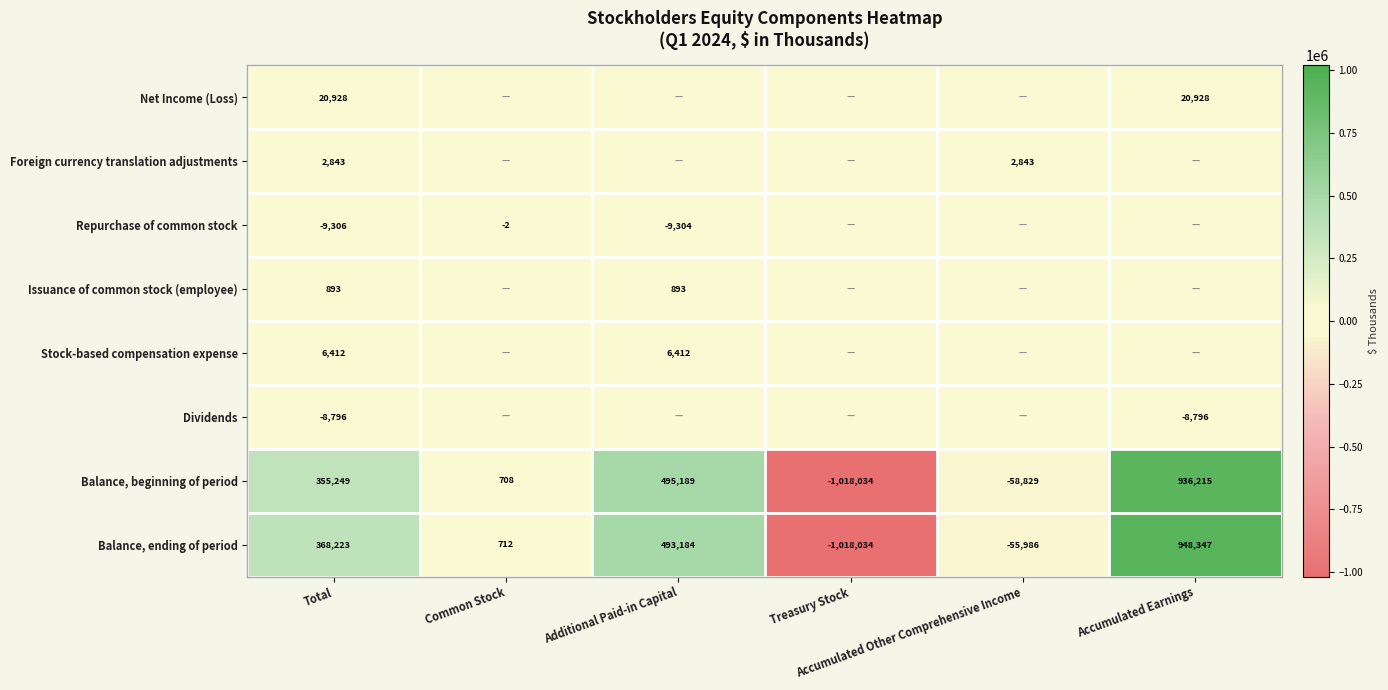

What is the difference between the maximum and minimum values in the Balance, beginning of period series?

1954249